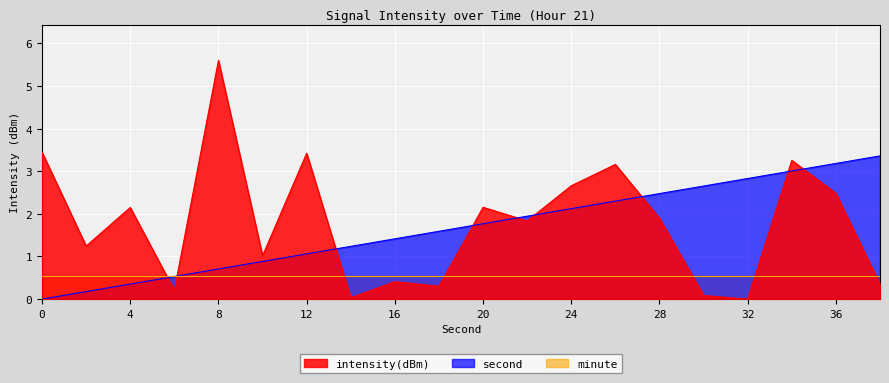

What is the difference between the maximum and minimum values in the intensity(dBm) series?

5.6